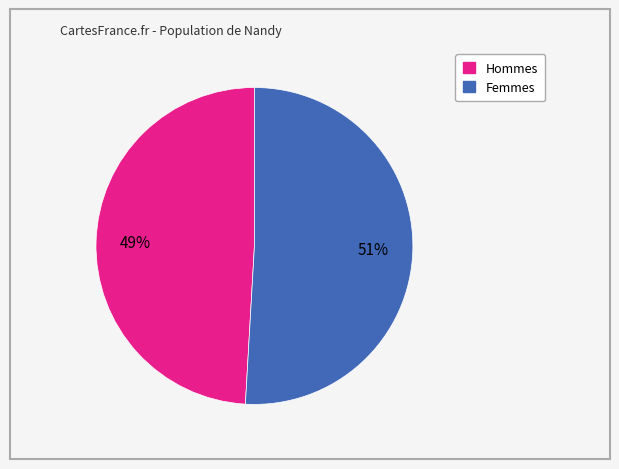

To the nearest percent, what is the difference between the largest and smallest slice percentages?

2%